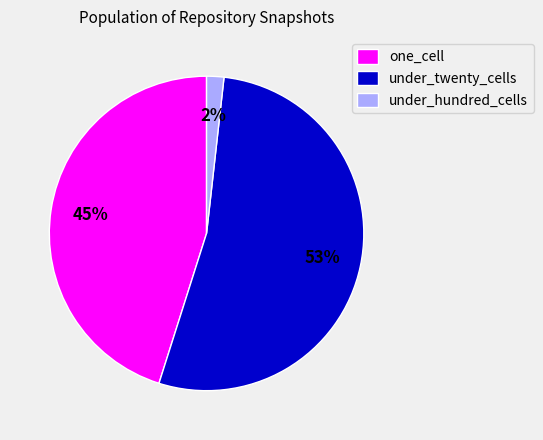

How many segments does this pie chart have?

3